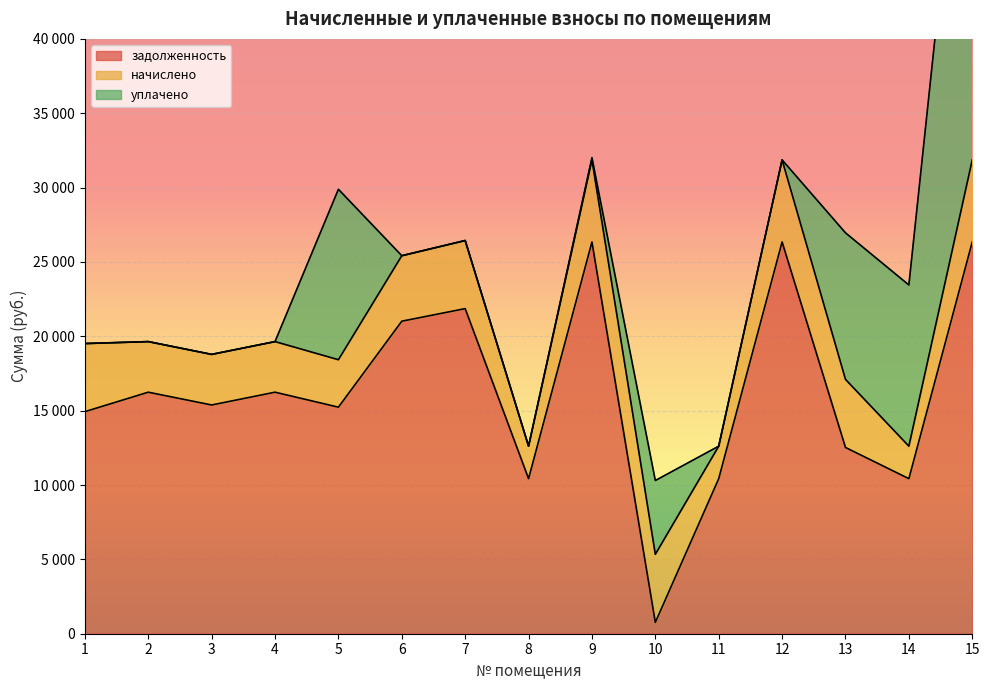

Between 5 and 8, which is larger?

5